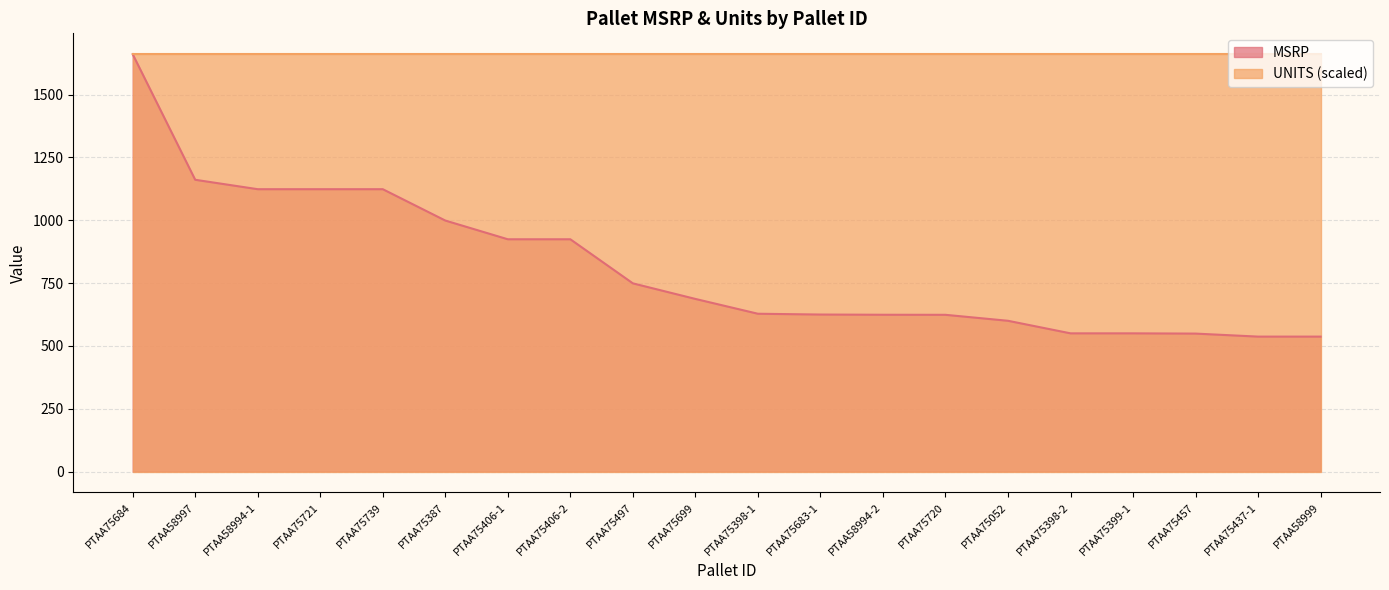

What is the label of the 7th point from the right?

PTAA75720